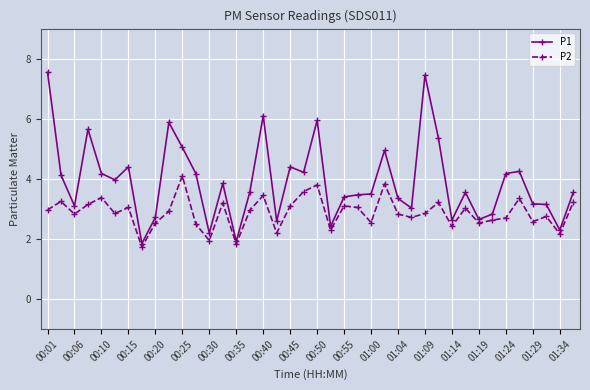

Rank the series by their average value, from lowest to highest.

P2, P1